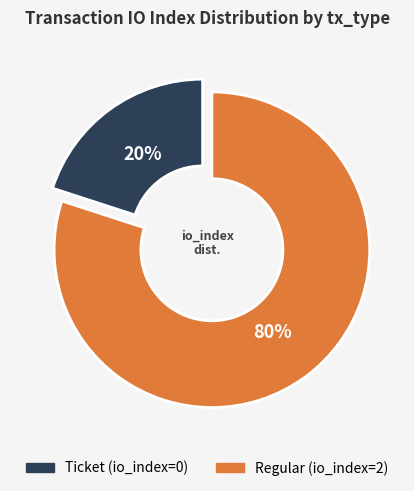

To the nearest percent, what is the difference between the largest and smallest slice percentages?

60%